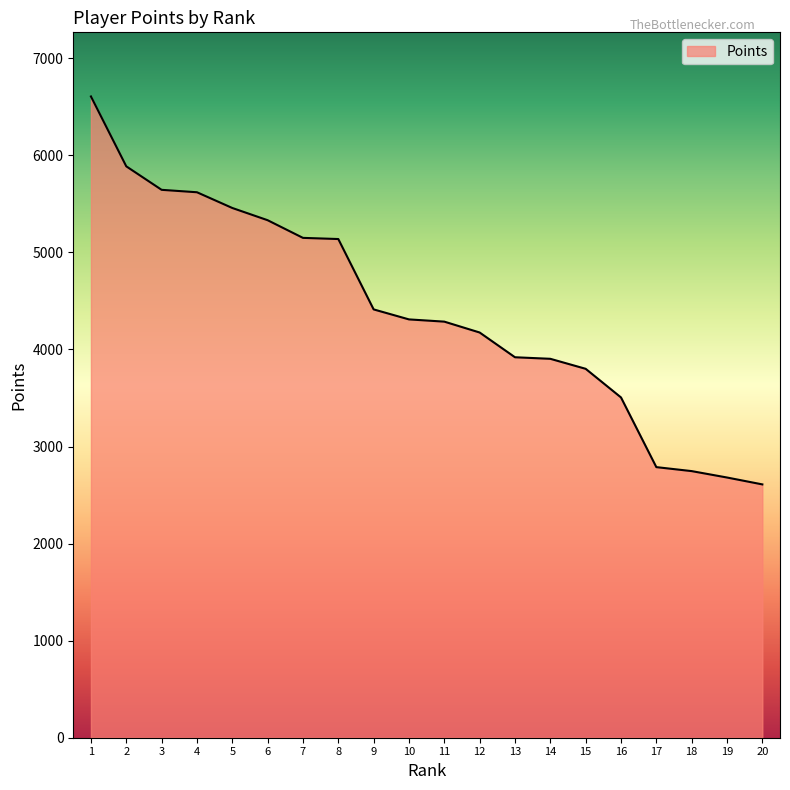

What is the change in value from 4 to 8?

-482